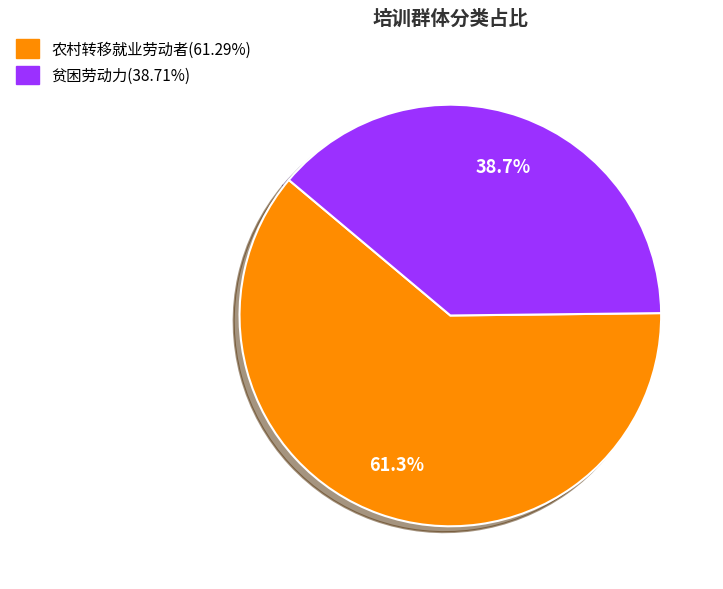

Count the number of slices in the pie.

2